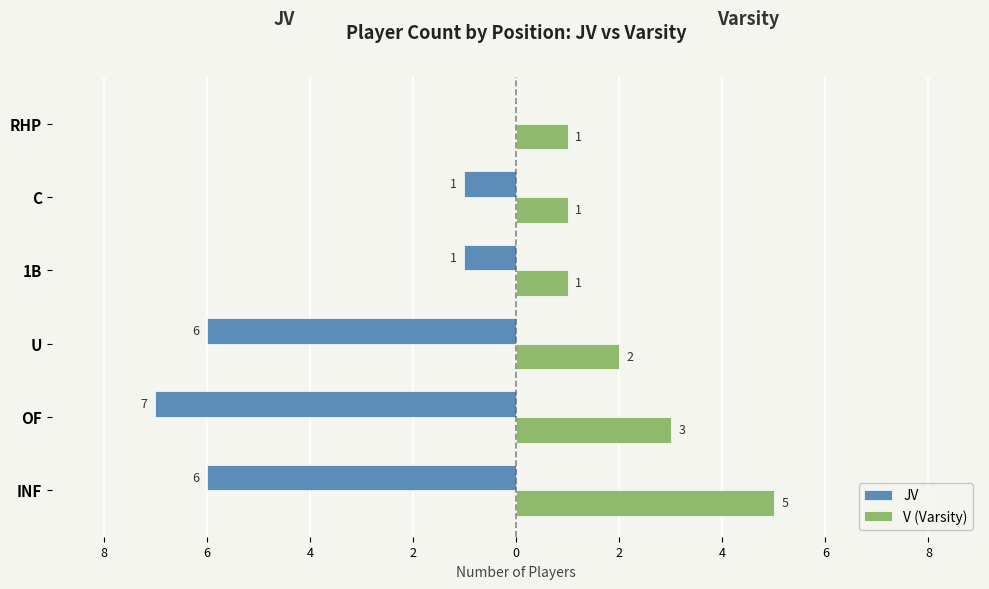

What are all the series names shown in the legend?

JV, V (Varsity)